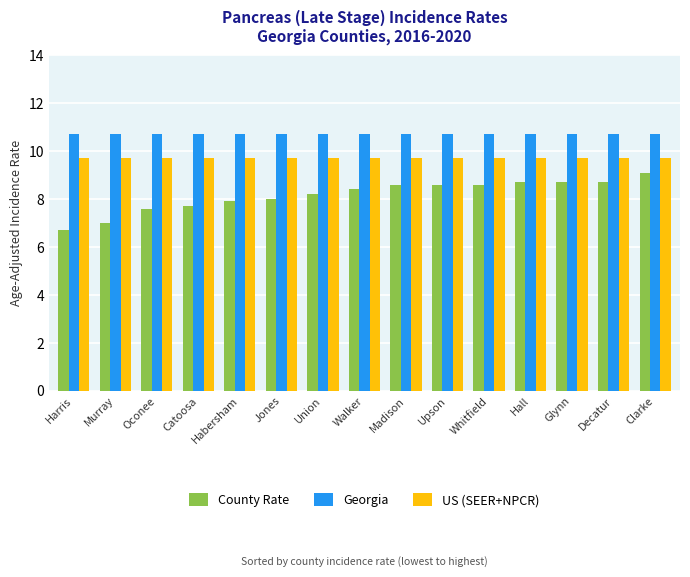

What is the approximate value of County Rate at Whitfield?

8.6